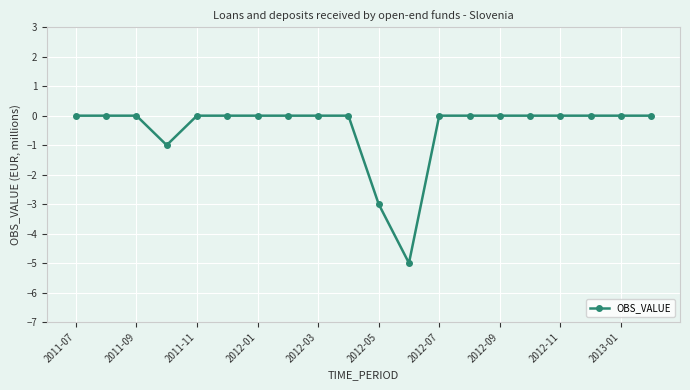

Reading left to right, transcribe all the data shown in this chart.

0	0	0	-1	0	0	0	0	0	0	-3	-5	0	0	0	0	0	0	0	0